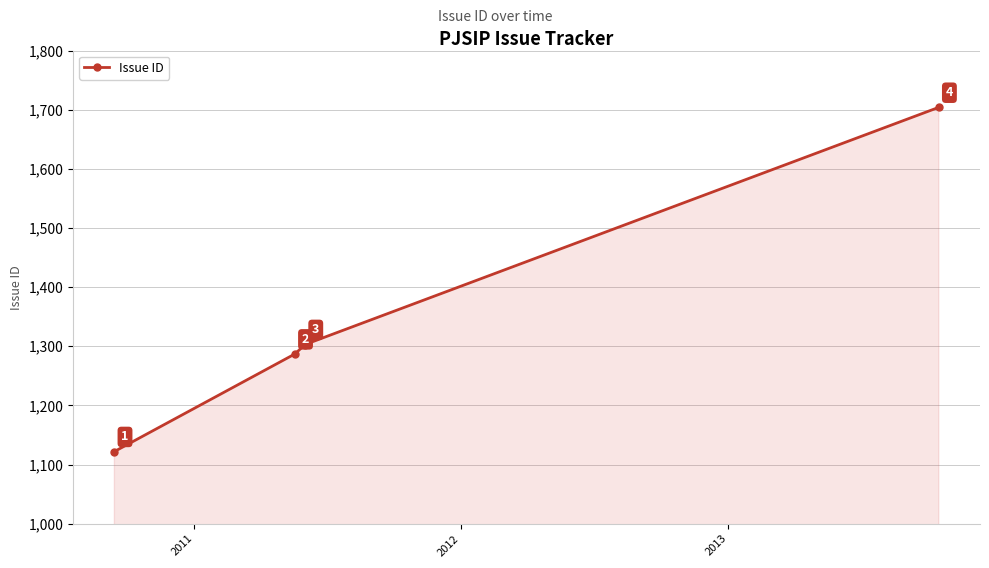

True or false: there are more than 2 points higher than both neighbors.

False